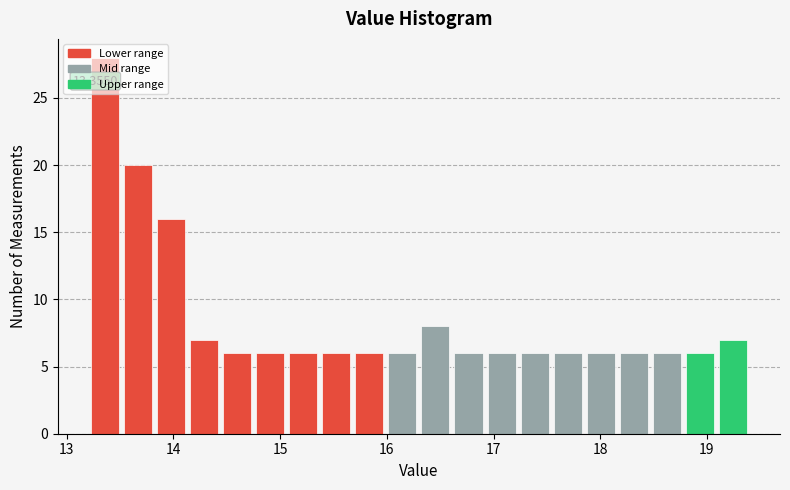

Read against the x-axis, roughly where is the centre of the tallest bar?

13.4